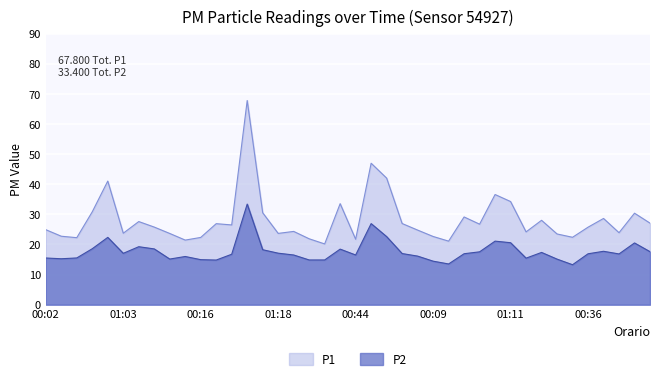

What are all the series names shown in the legend?

P1, P2